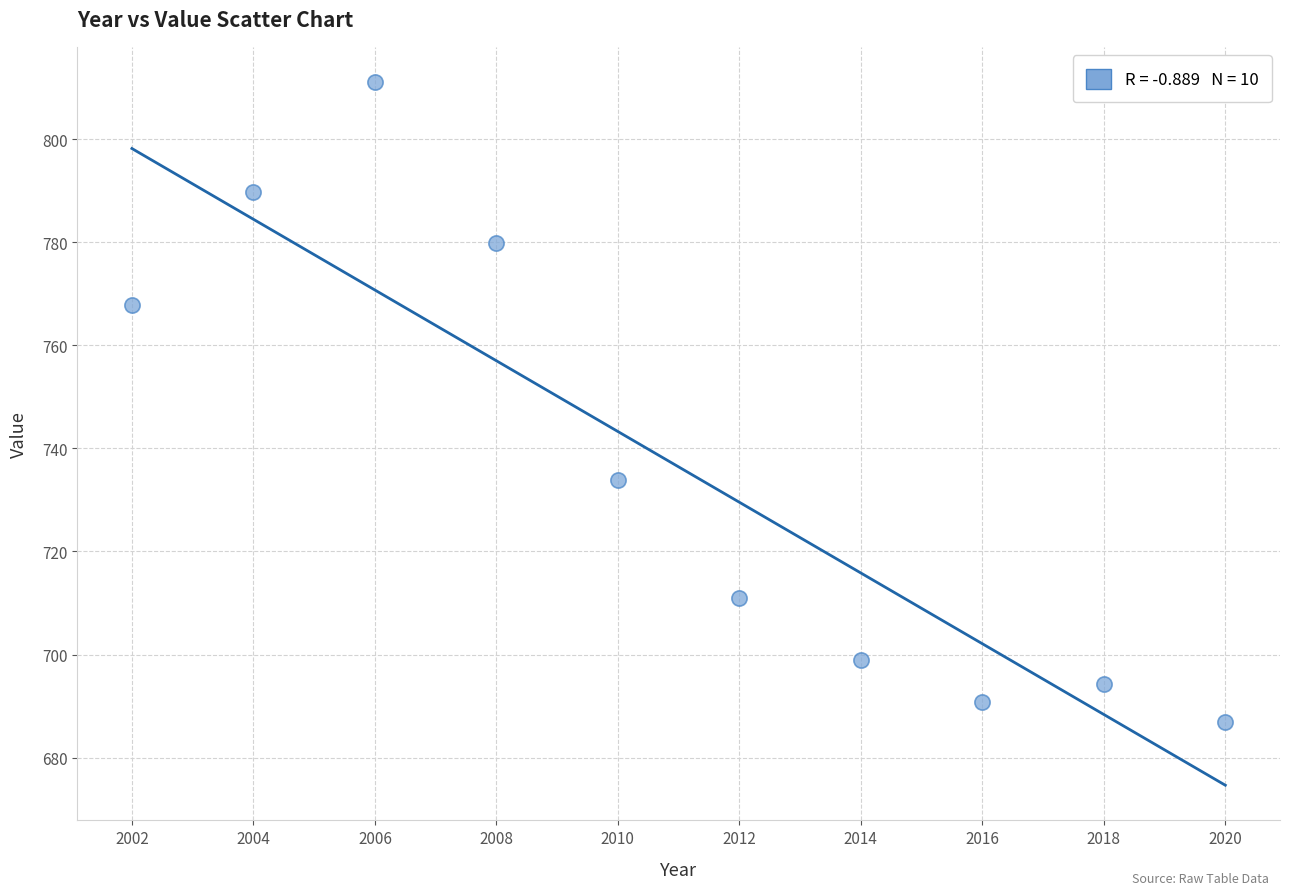

What Y value in the scatter plot is closest to 749?

733.8